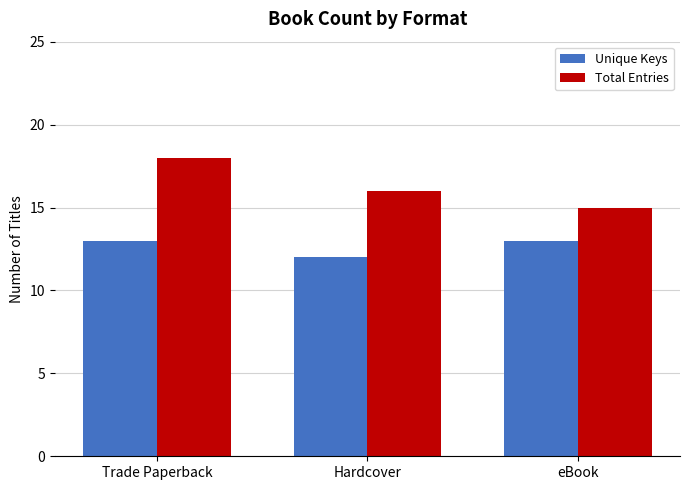

What is the label of the 3rd bar from the right?

Trade Paperback